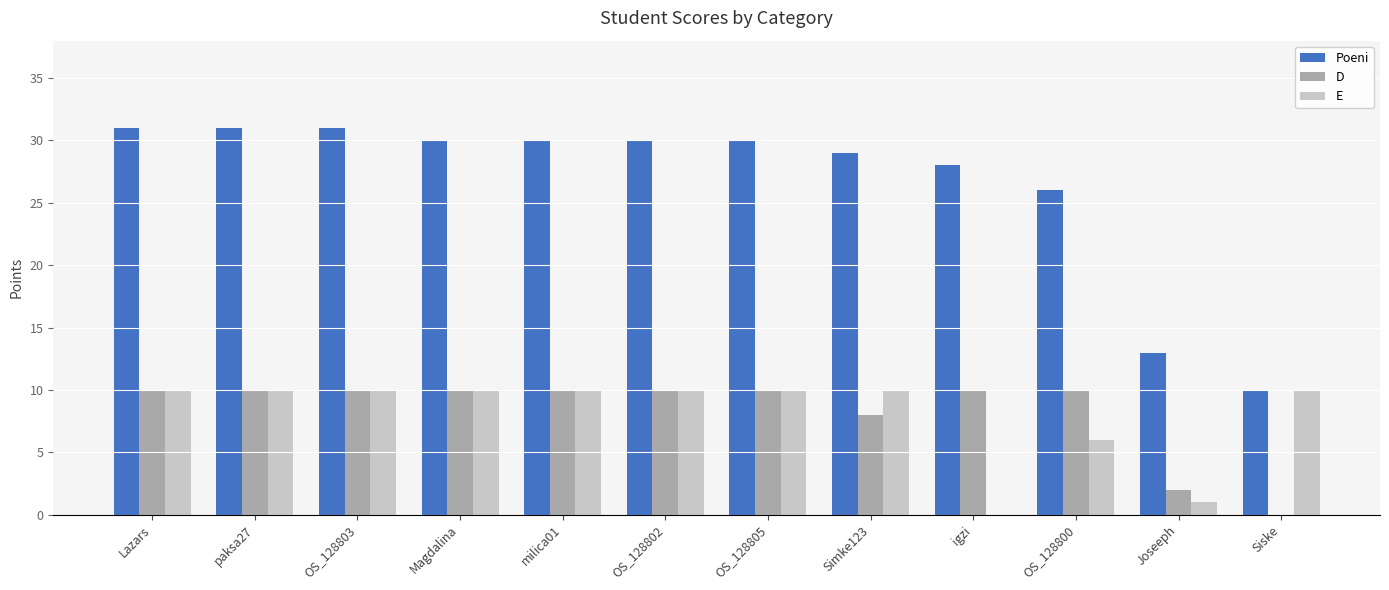

How many positive values does the E series have?

11